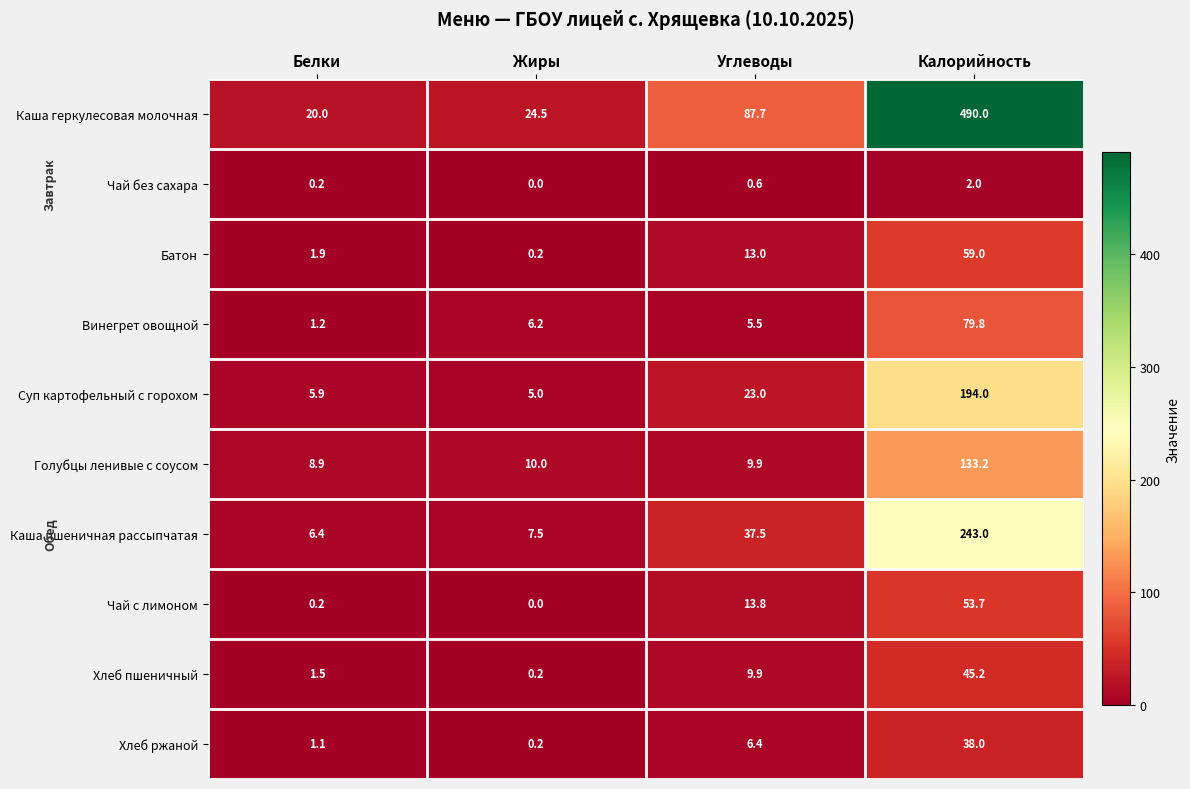

Which label corresponds to the largest value in the chart?

Калорийность